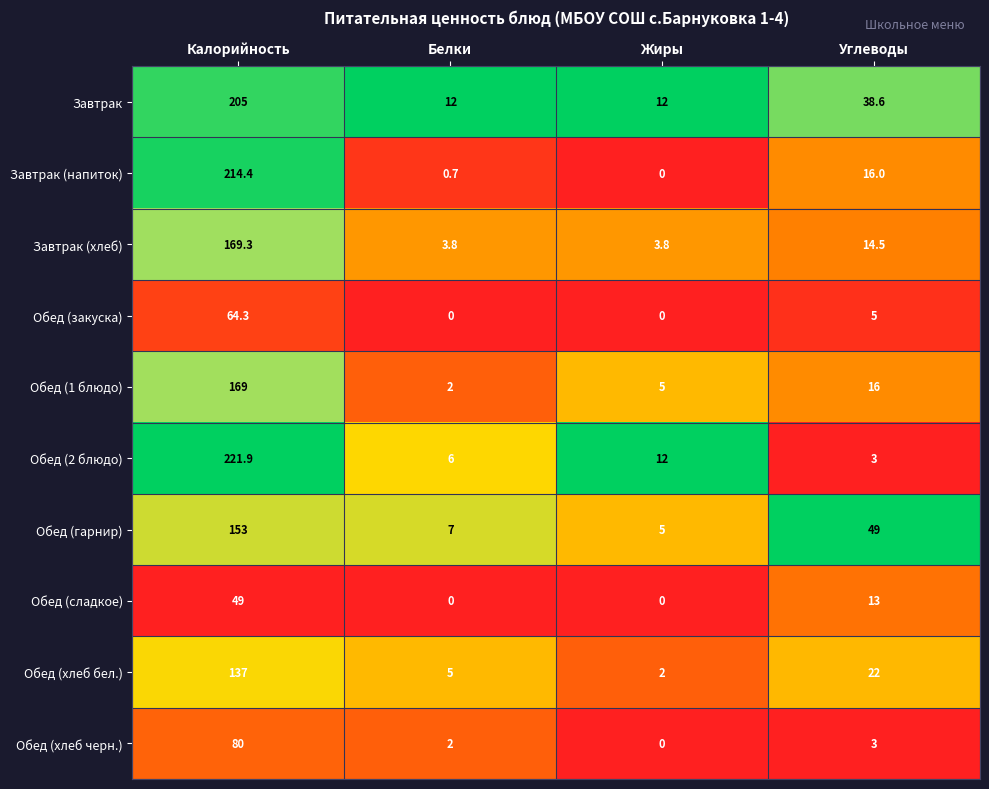

What is the difference between the highest and lowest values at Белки?

12.0